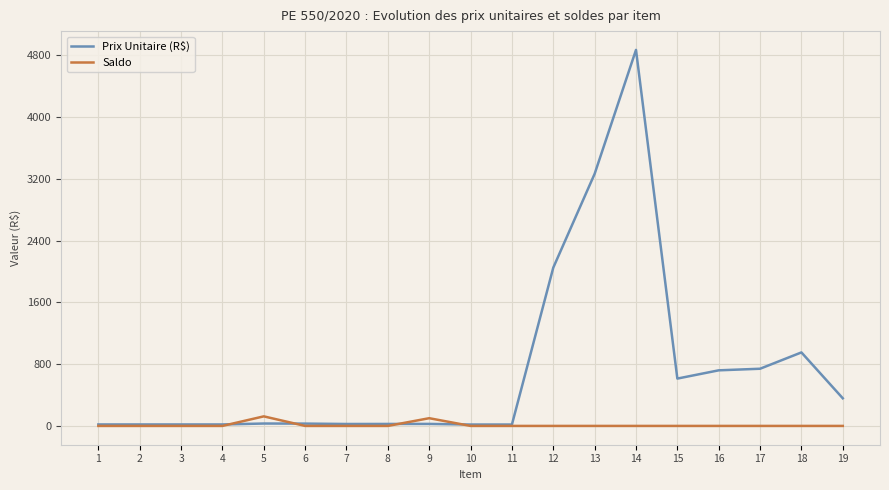

What is the average value of the Prix Unitaire (R$) series?

727.3